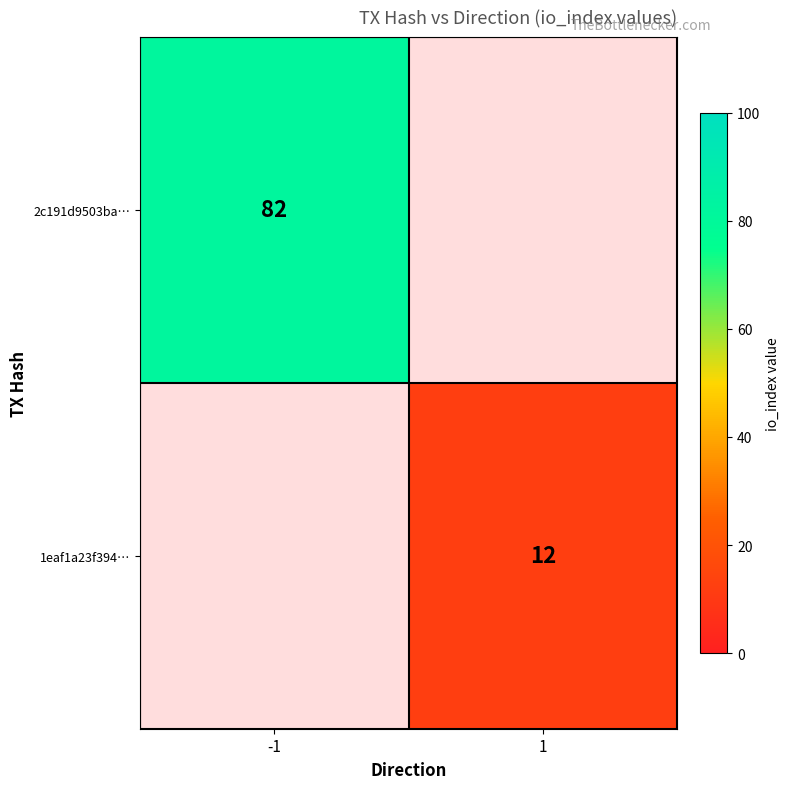

The 2c191d9503ba… series shows 82 at -1. True or false?

True